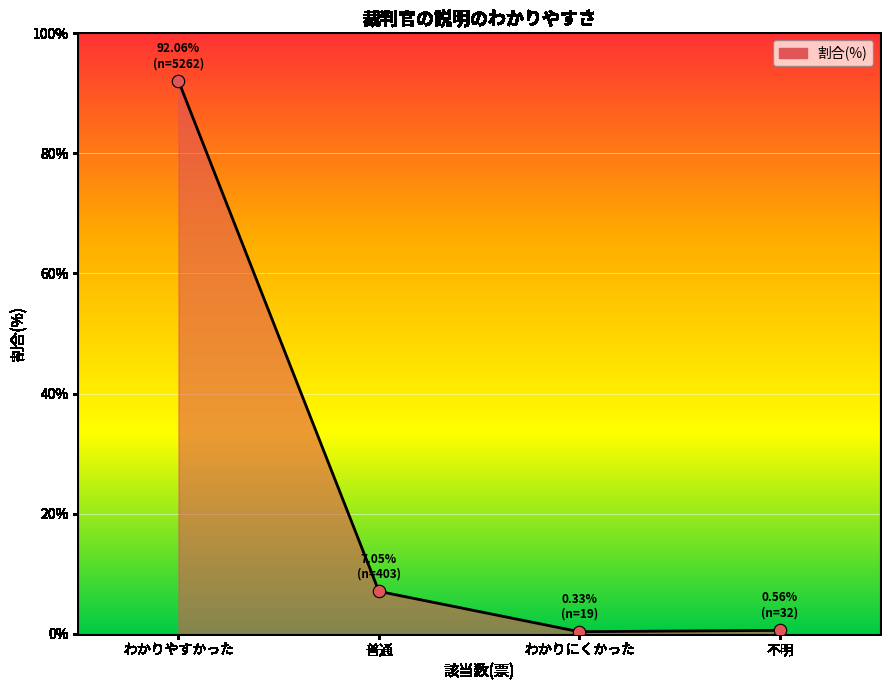

Which has a higher value, 不明 or 普通?

普通